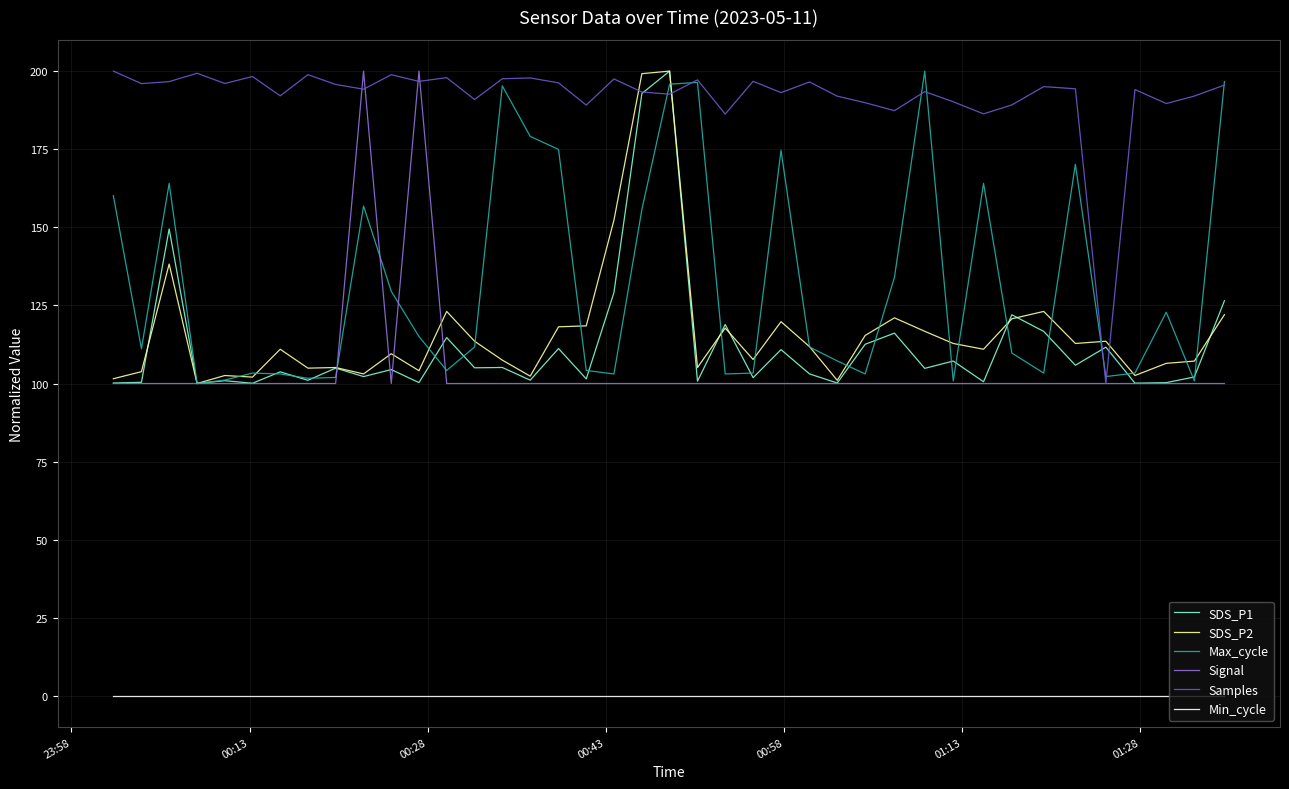

What is the difference between the second highest and minimum values in the Samples series?

99.3